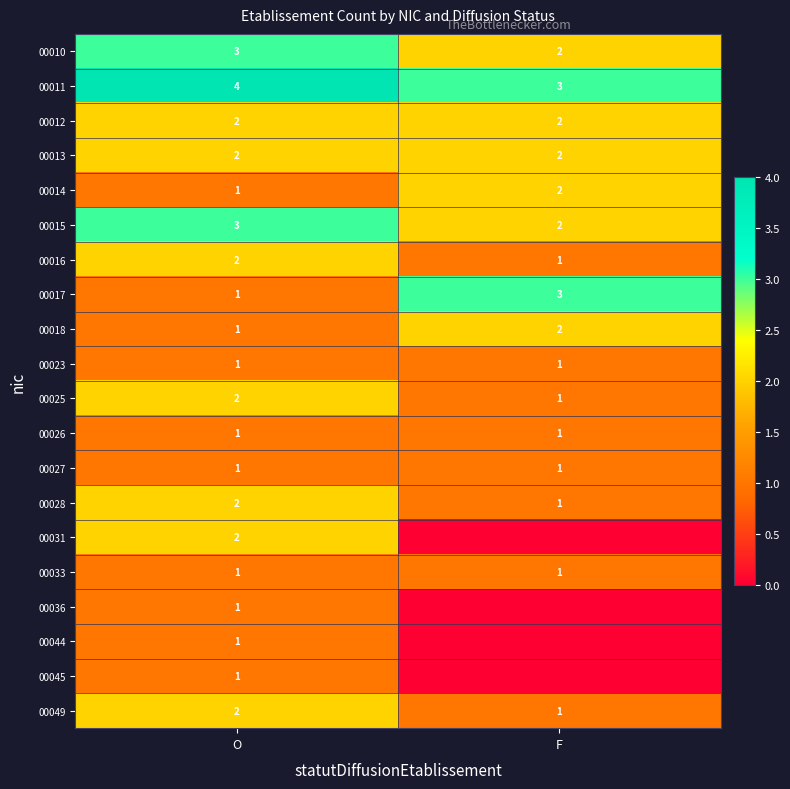

Which label corresponds to the largest value in the chart?

O